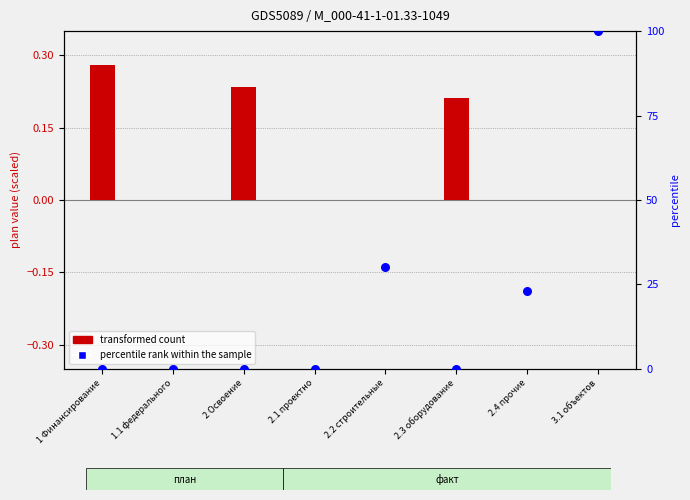

What are all the series names shown in the legend?

transformed count, percentile rank within the sample